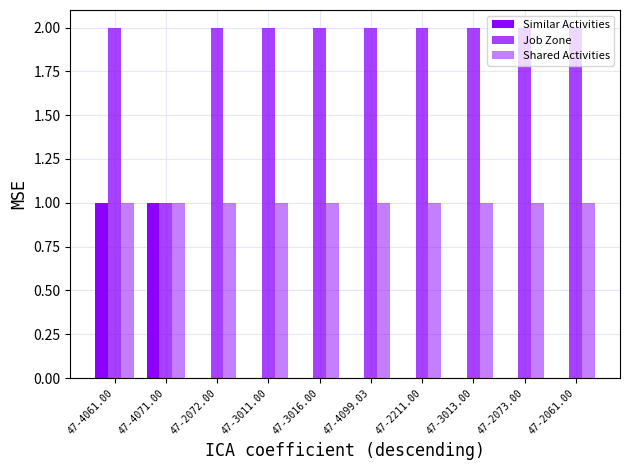

How many categories are shown in the chart?

10